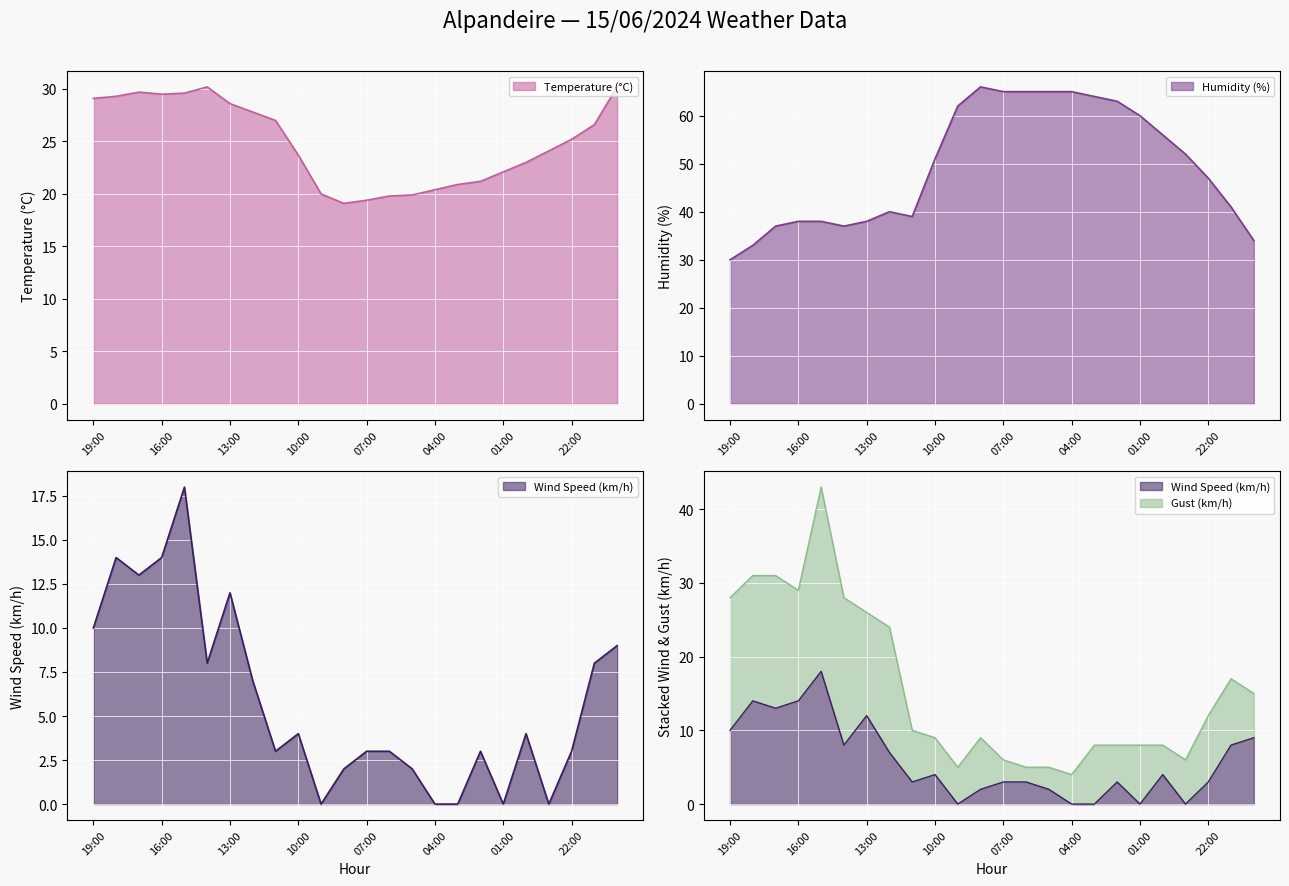

What position from the right is 04:00?

9